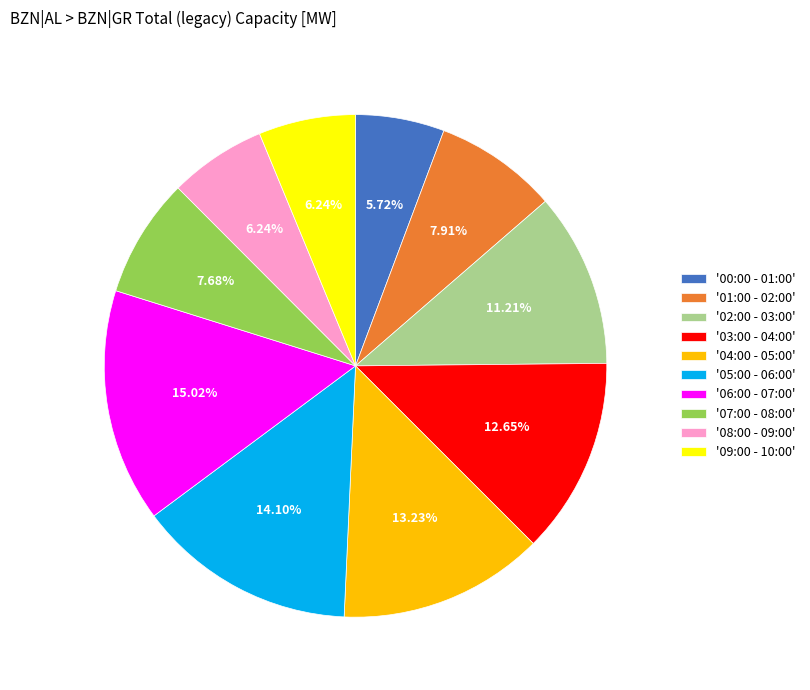

Do '03:00 - 04:00' and '04:00 - 05:00' together represent more than half of the pie?

No